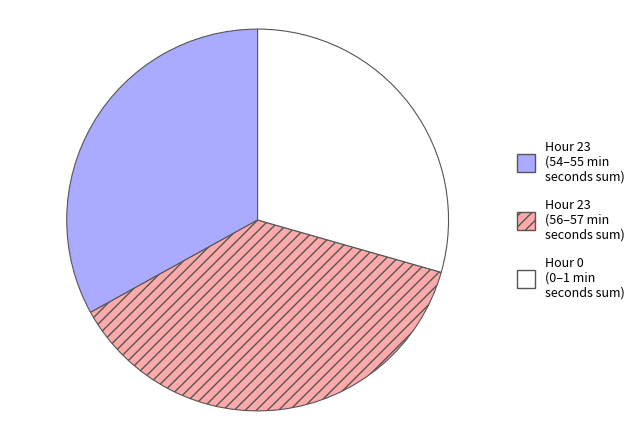

Is there any slice that represents more than half of the pie?

No